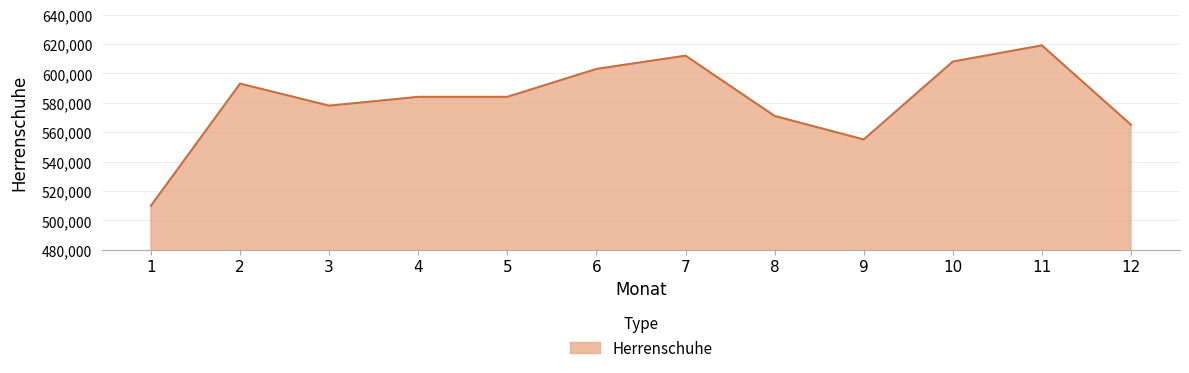

What is the smallest value displayed?

510000